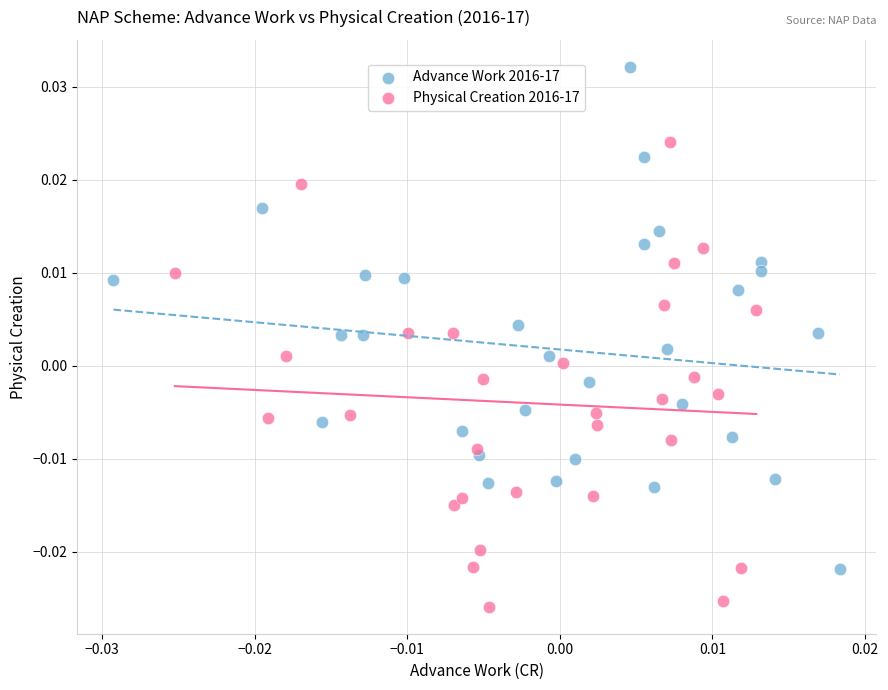

Which series contains the highest Y value?

Advance Work 2016-17